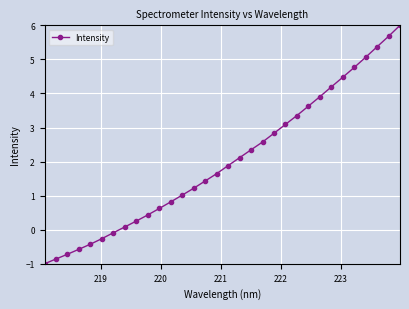

What is the difference between the maximum and minimum values?

7.0